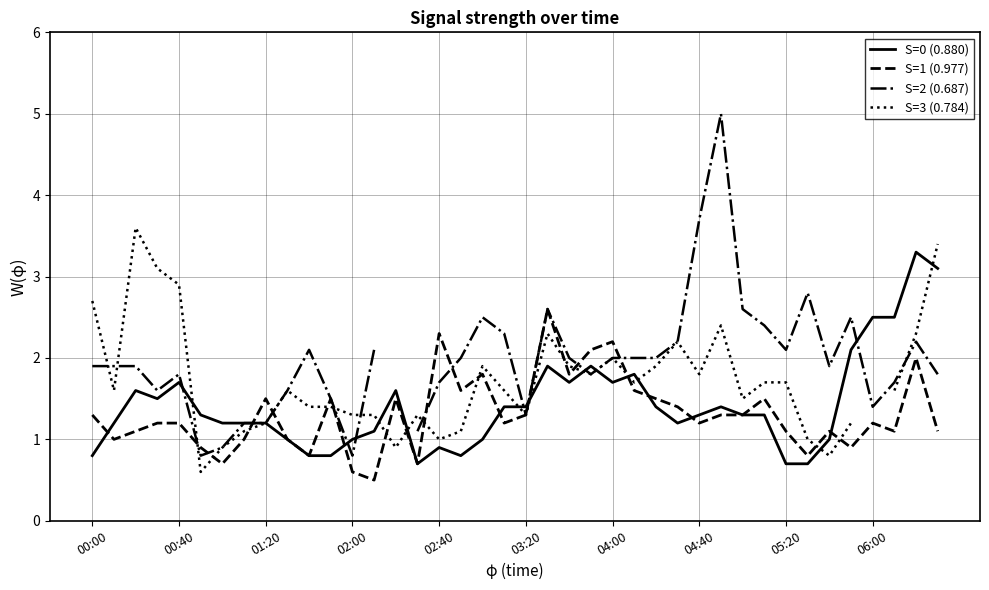

What is the lowest value of the S=1 (0.977) series?

0.5